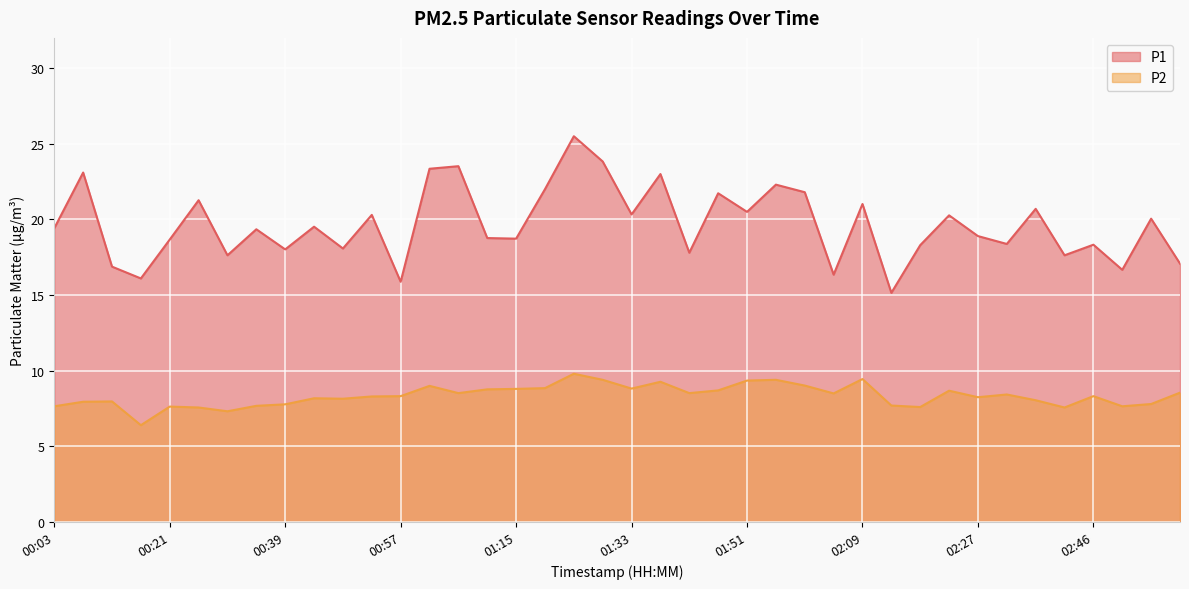

What is the label of the 4th point from the left?

00:16